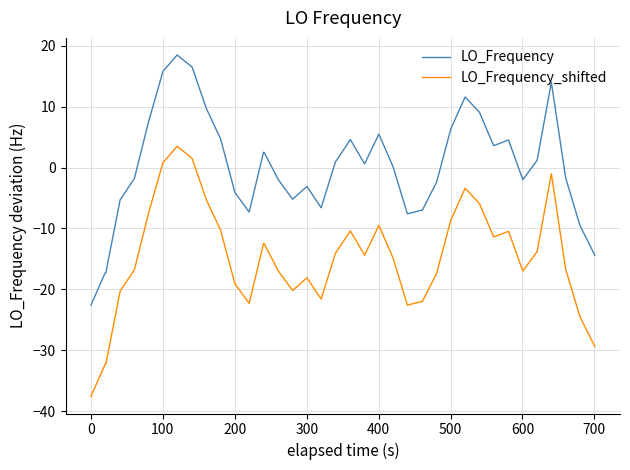

Which series has the largest total across all categories?

LO_Frequency